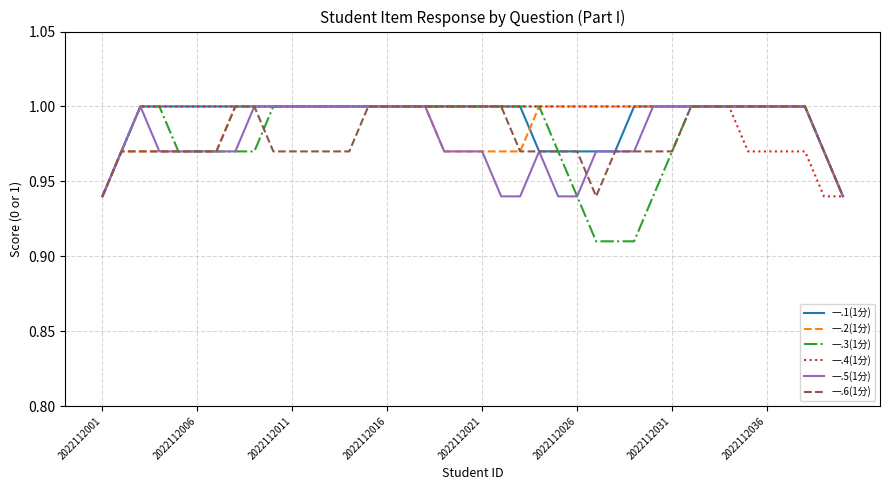

Which series has the widest spread of values?

一.3(1分)